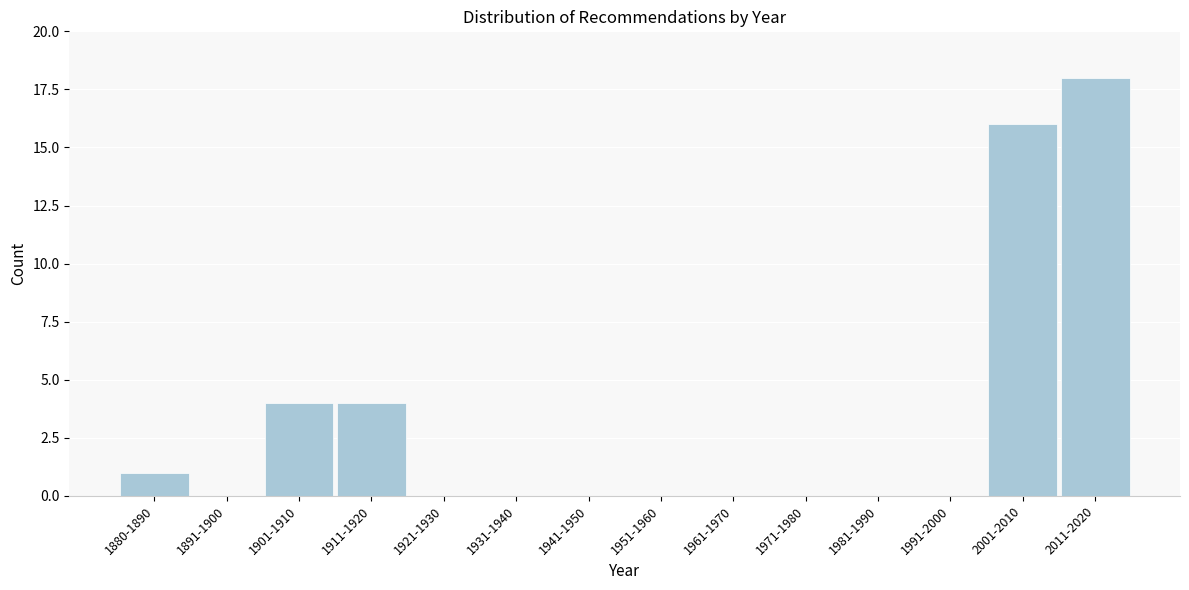

Reading left to right, extract all data points from this chart.

1880-1890=1	1891-1900=0	1901-1910=4	1911-1920=4	1921-1930=0	1931-1940=0	1941-1950=0	1951-1960=0	1961-1970=0	1971-1980=0	1981-1990=0	1991-2000=0	2001-2010=16	2011-2020=18